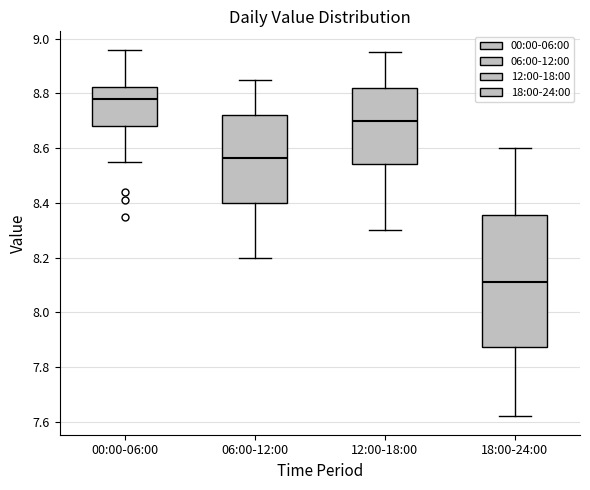

Where is the lower edge of the box for 18:00-24:00 on the y-axis? The values are not printed on the chart, so give them approximately, as read against the axis.

7.88